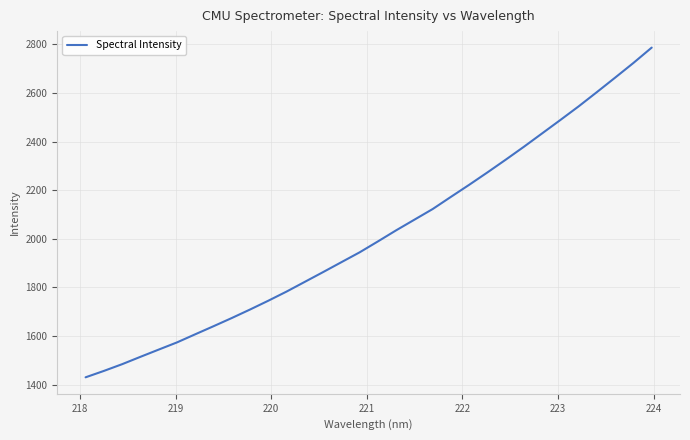

Reading left to right, list all the values displayed in this chart.

1430.0	1456.3	1484.1	1514.3	1544.1	1573.7	1607.1	1640.3	1674.1	1709.1	1745.4	1783.0	1823.1	1863.2	1903.9	1944.5	1989.4	2035.1	2078.9	2122.7	2172.9	2222.5	2273.5	2325.8	2379.2	2434.3	2489.4	2545.5	2604.1	2663.7	2724.0	2787.0